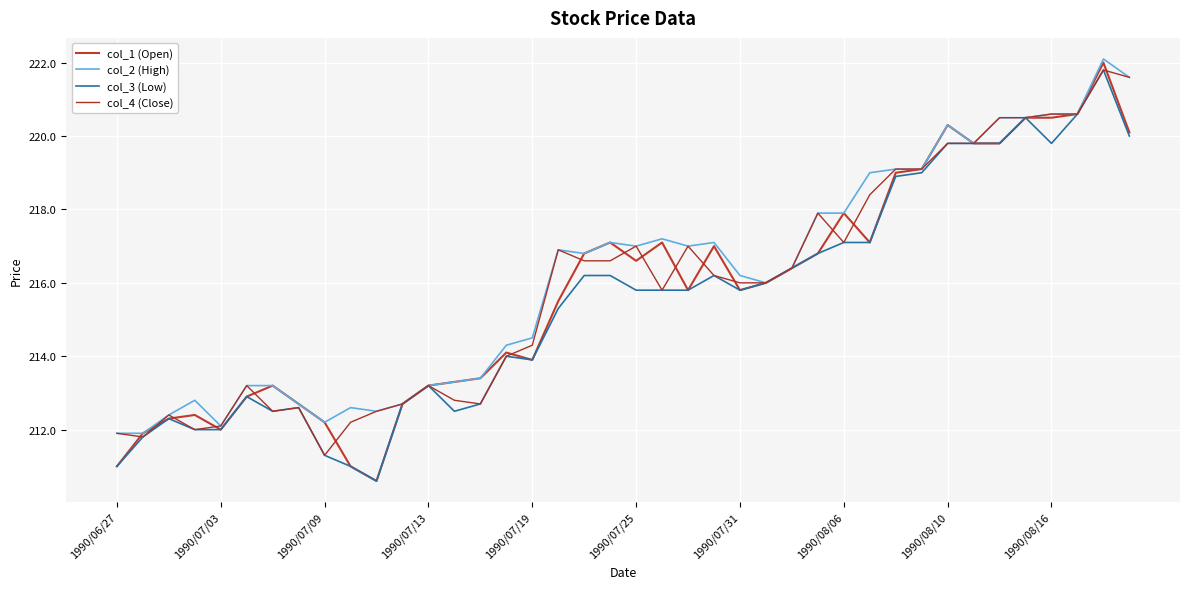

At how many categories does at least one series exceed 219?

10